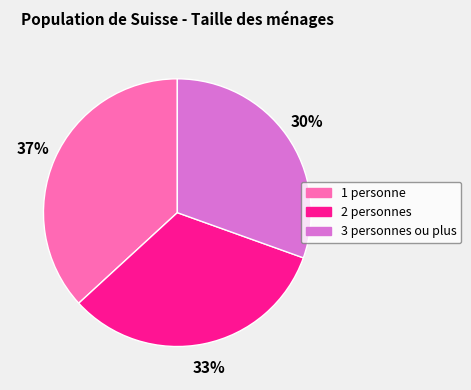

True or false: 2 personnes accounts for 41% of the total.

False